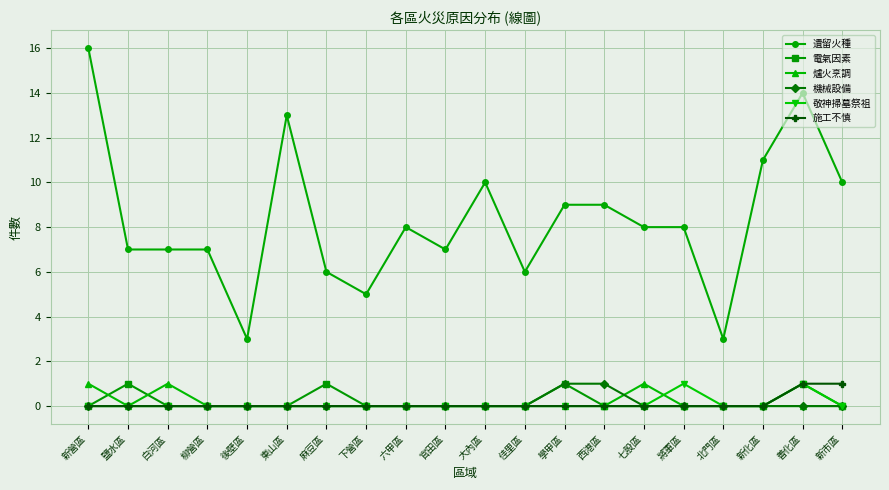

Which series has the largest total across all categories?

遺留火種